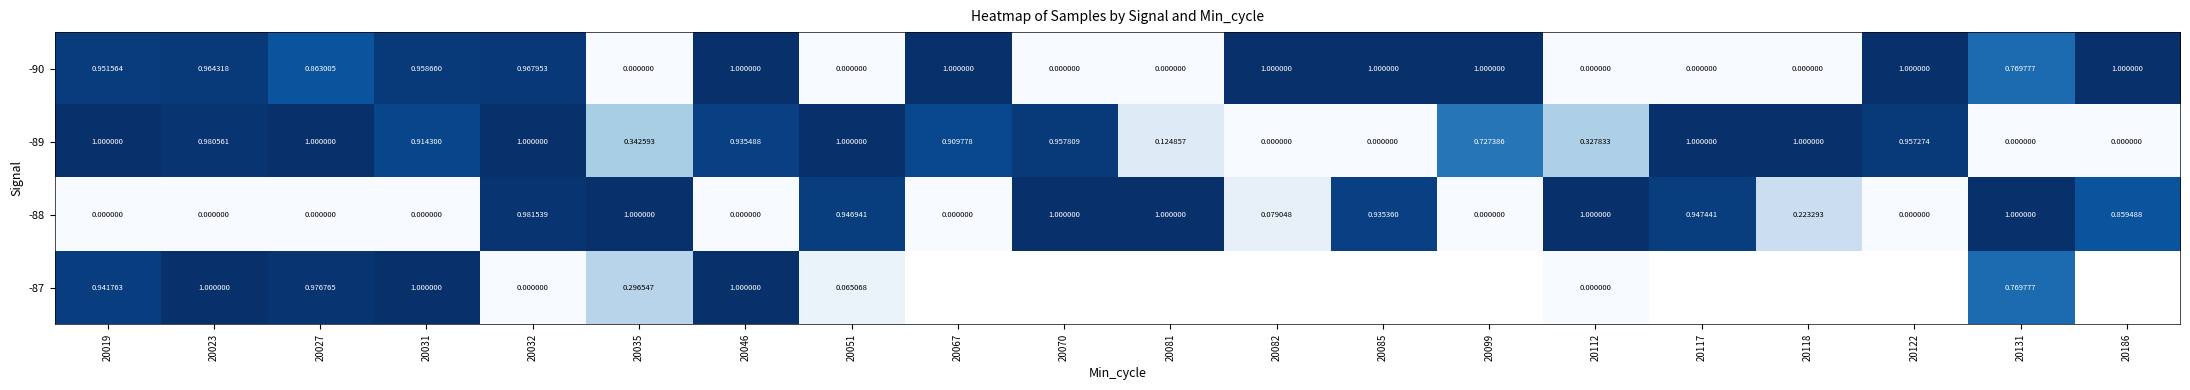

What is the difference between the highest and lowest values at 20067?

1.0